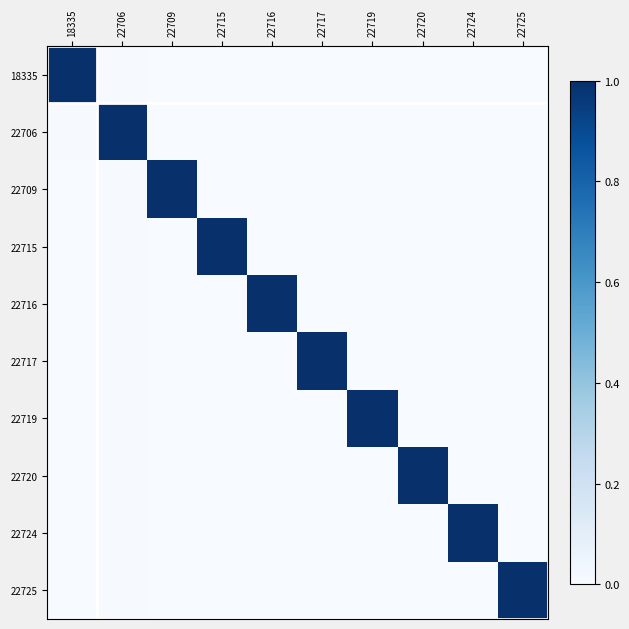

What is the difference between the highest and lowest values at 22716?

1.0